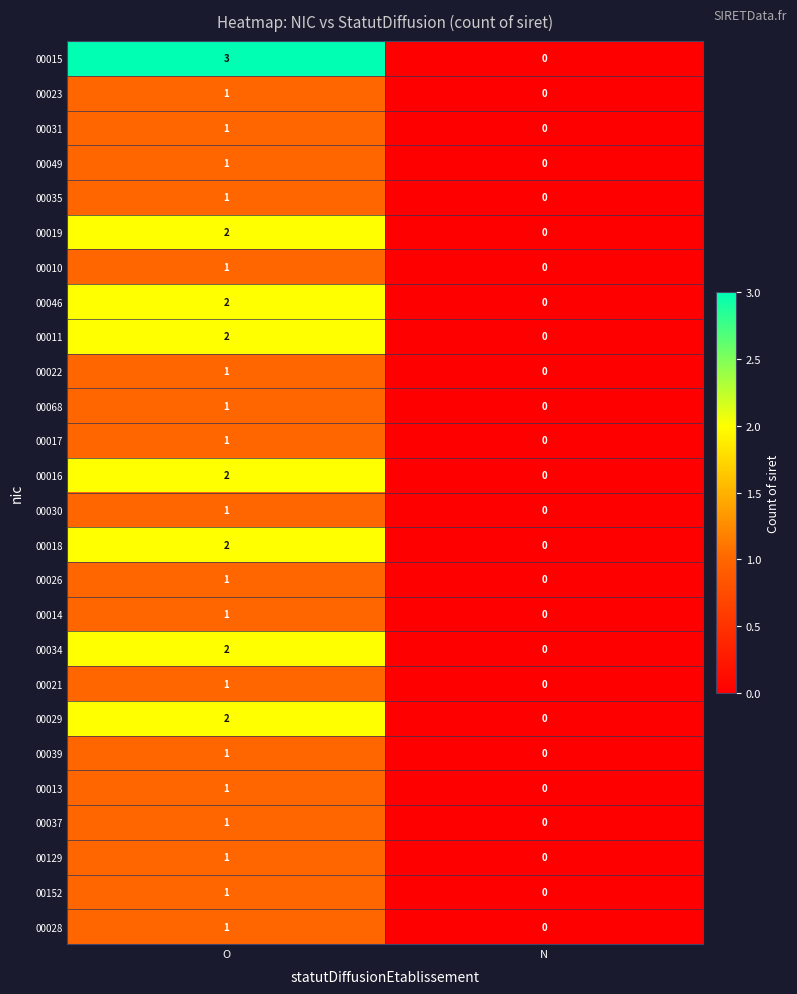

At which category is the sum across all series the highest?

O